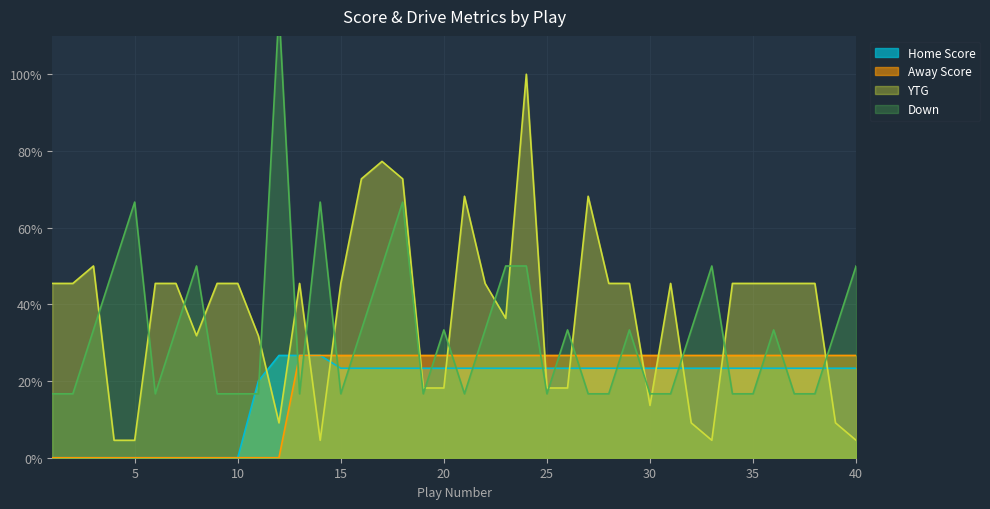

How many lines are shown in the chart?

4